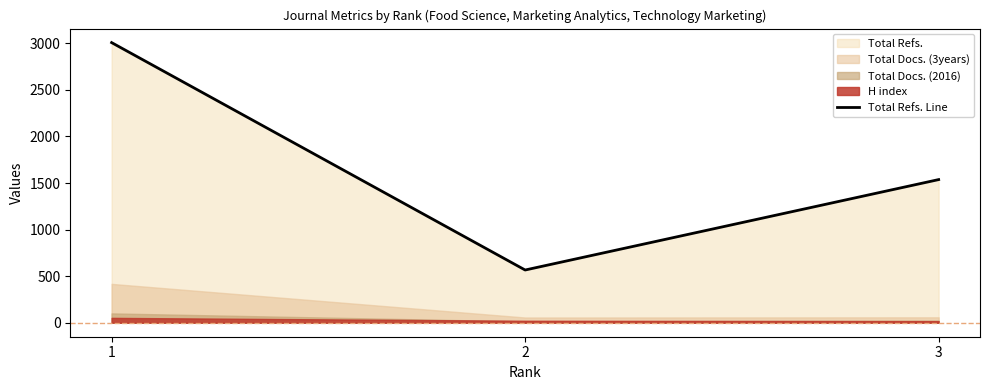

Does the chart display data point markers on the line(s)?

No